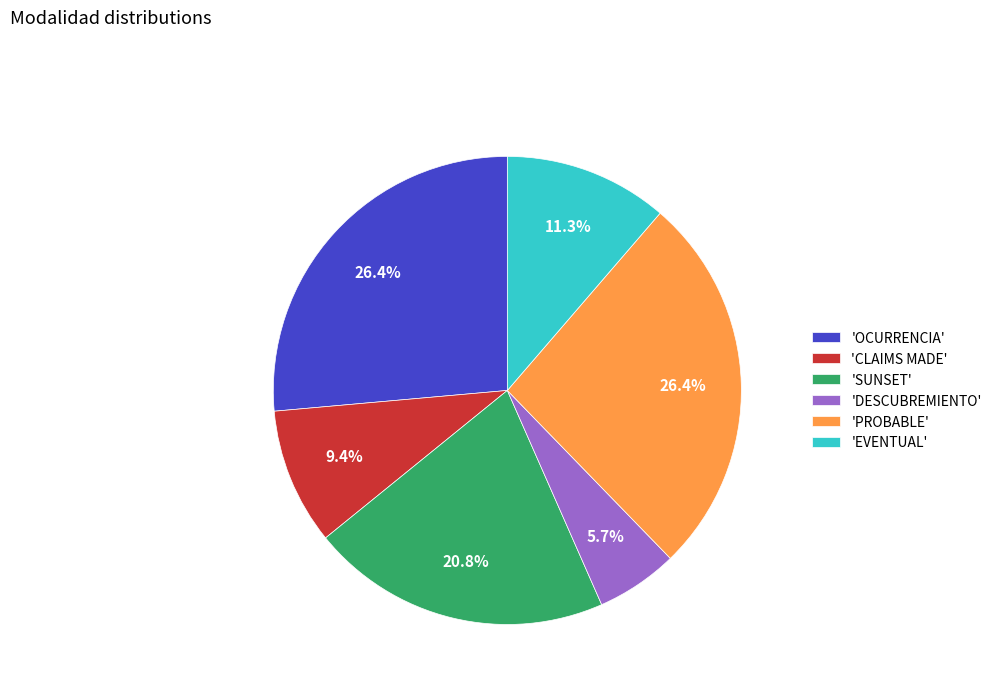

Between 'OCURRENCIA' and 'CLAIMS MADE', which is larger?

'OCURRENCIA'